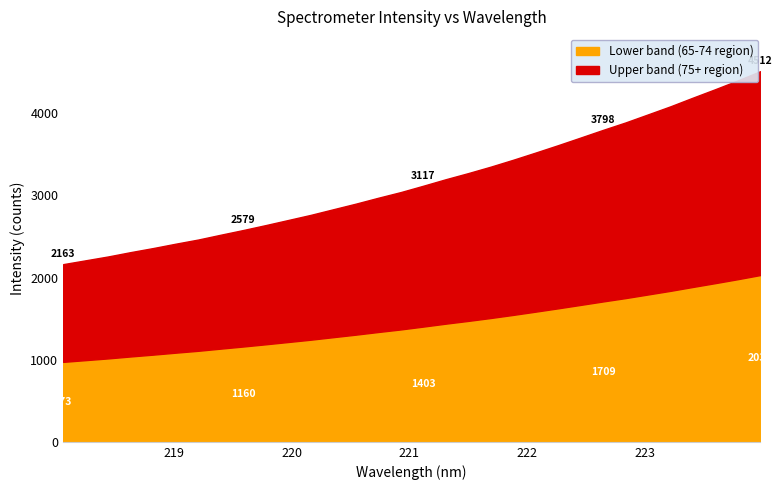

What is the difference between the maximum and minimum values?

1057.0